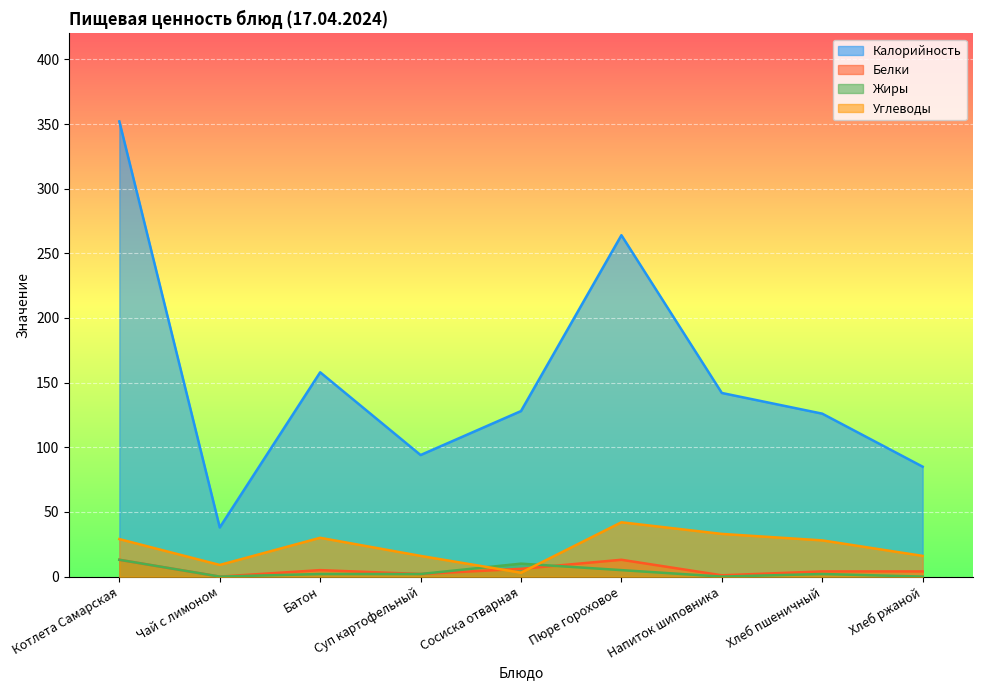

What are all the series names shown in the legend?

Калорийность, Белки, Жиры, Углеводы